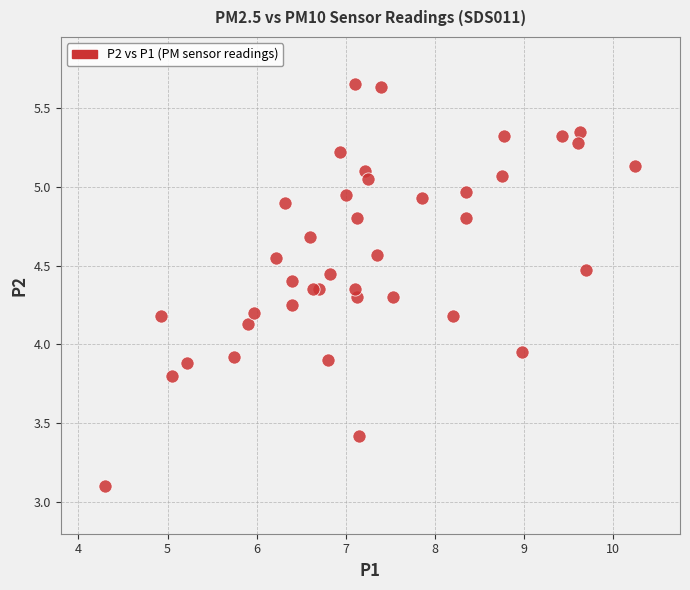

What is the range of X values (max minus min)?

6.0